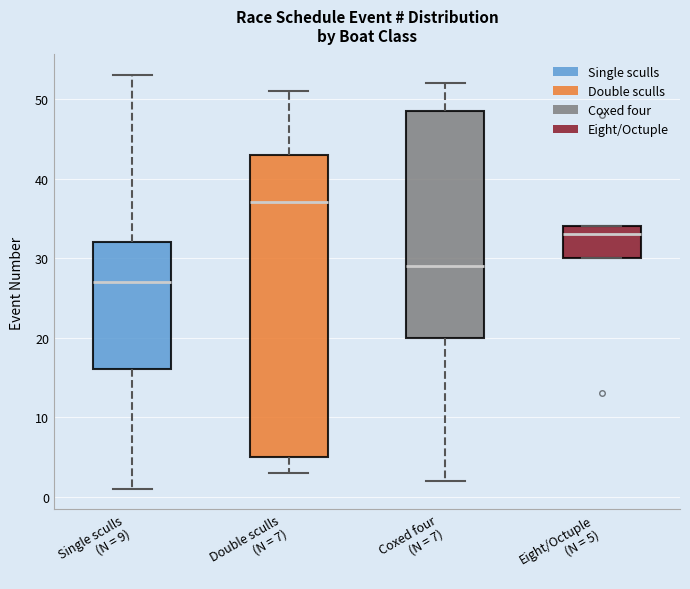

Where does the lower whisker of the box for Single sculls (N = 9) end on the y-axis? The values are not printed on the chart, so give them approximately, as read against the axis.

1